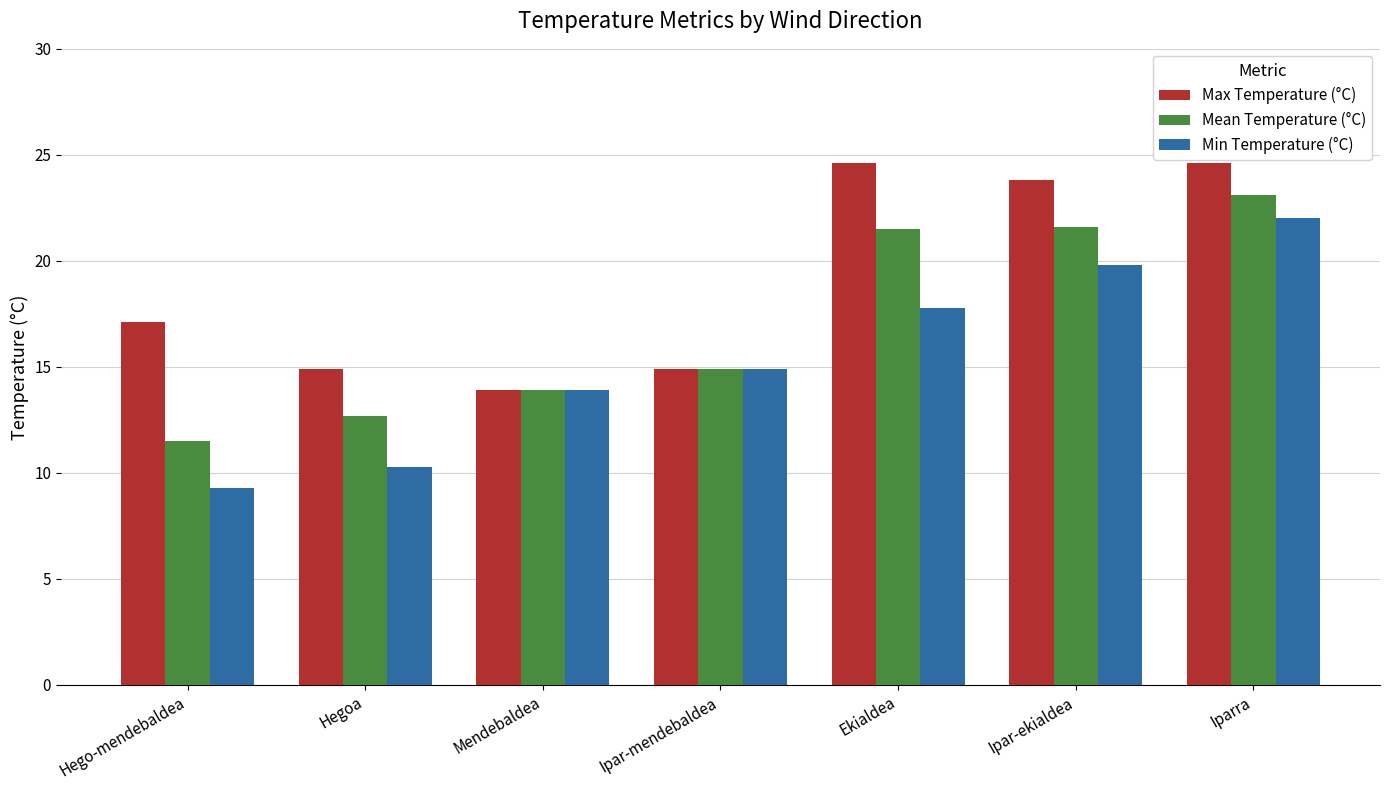

What is the total value across all series at Mendebaldea?

41.7